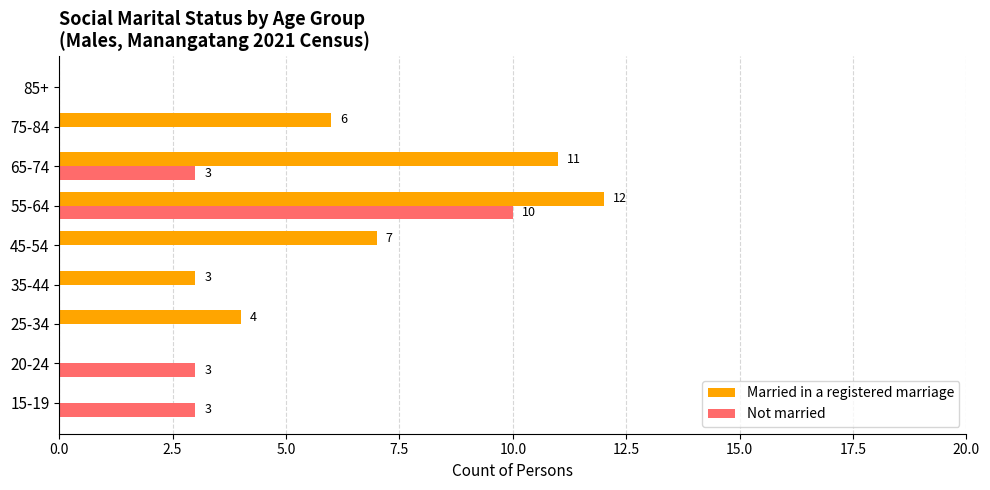

What value does the Married in a registered marriage series have at 55-64, to the nearest 5?

10